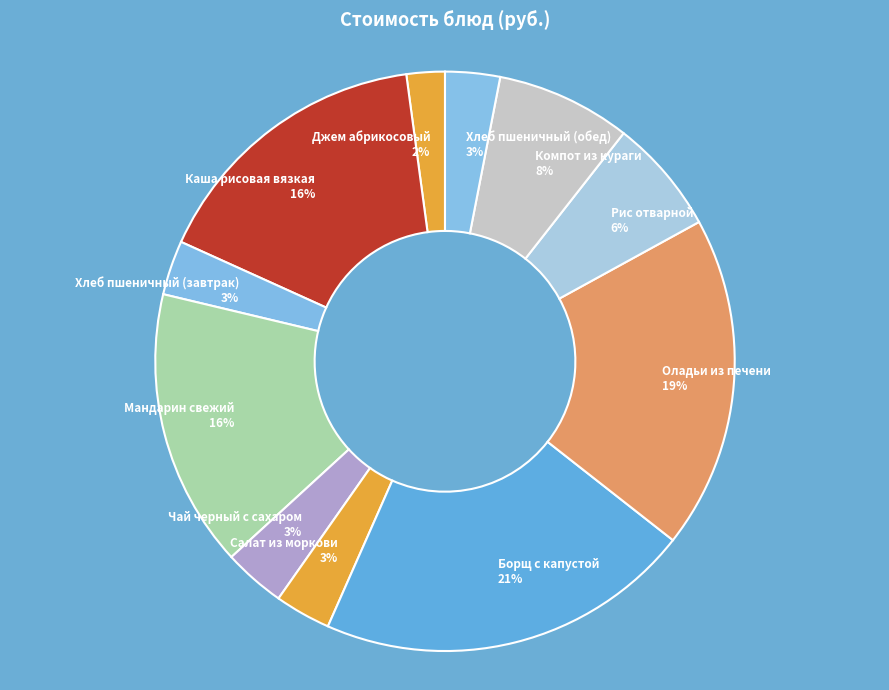

Which slice is the largest?

Борщ с капустой